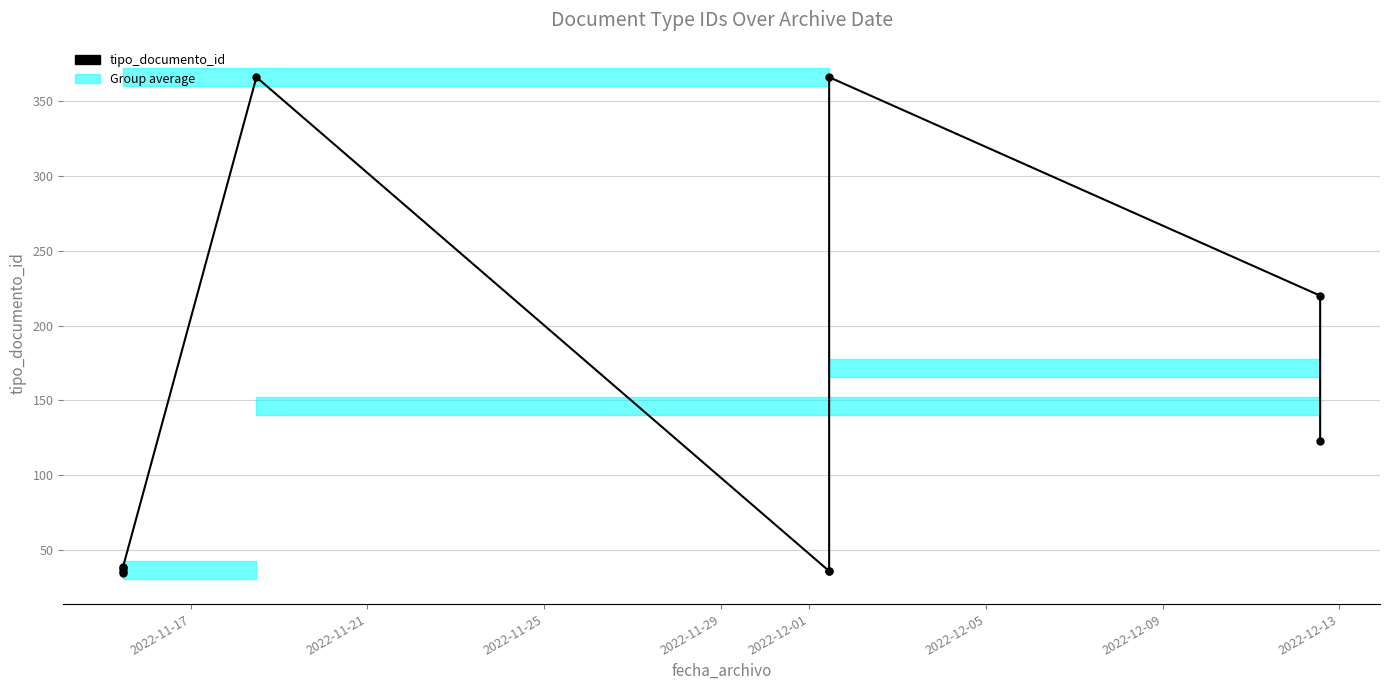

What is the ratio of the value at 2022-11-17 to the value at 2022-12-09?

1.0